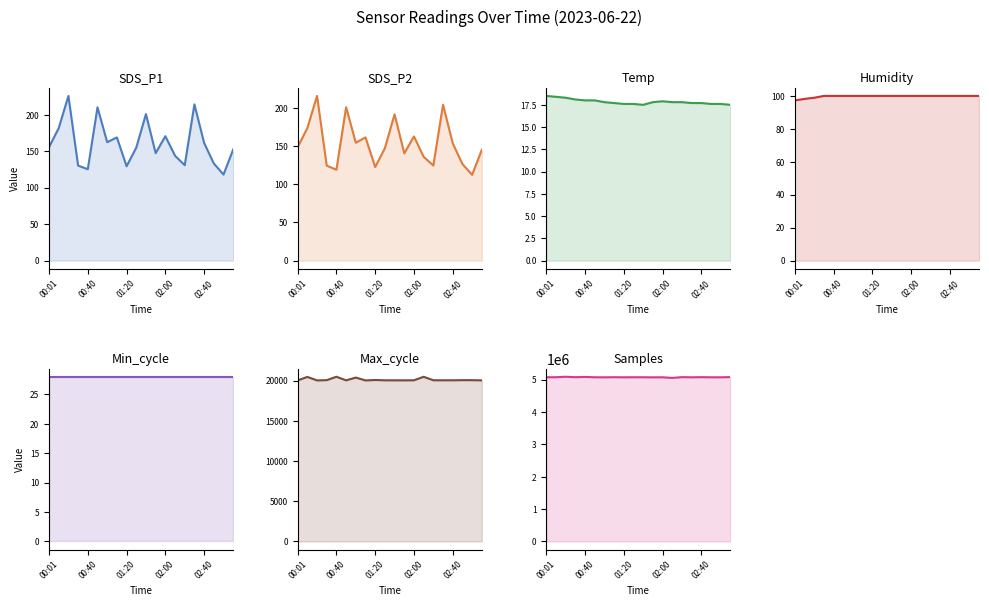

Rank the categories by Humidity value from lowest to highest.

00:01, 00:10, 00:20, 00:30, 00:40, 00:50, 01:00, 01:10, 01:20, 01:30, 01:40, 01:50, 02:00, 02:10, 02:20, 02:30, 02:40, 02:50, 03:00, 03:10